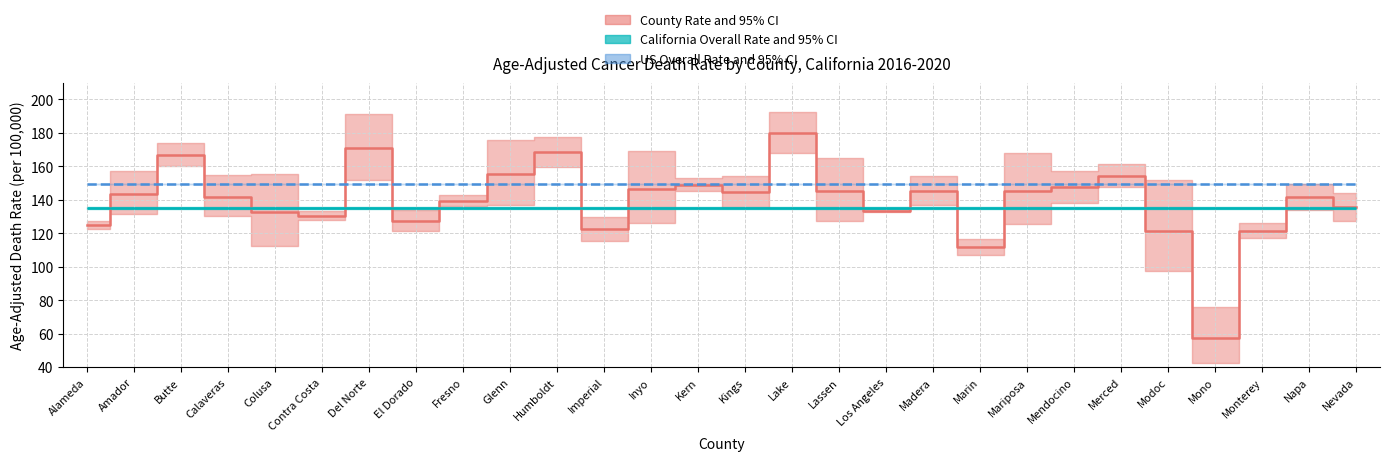

The chart shows a value of 306.6 at Lake. True or false?

False